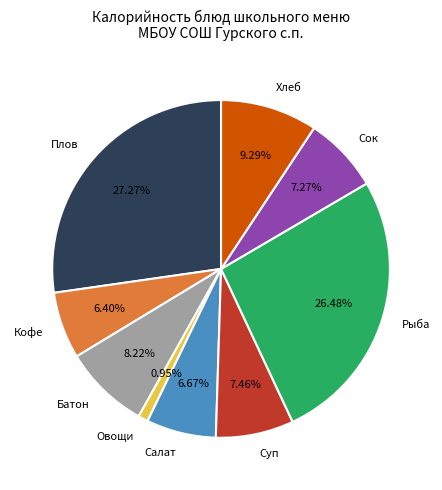

Does Салат represent more than half of the total?

No